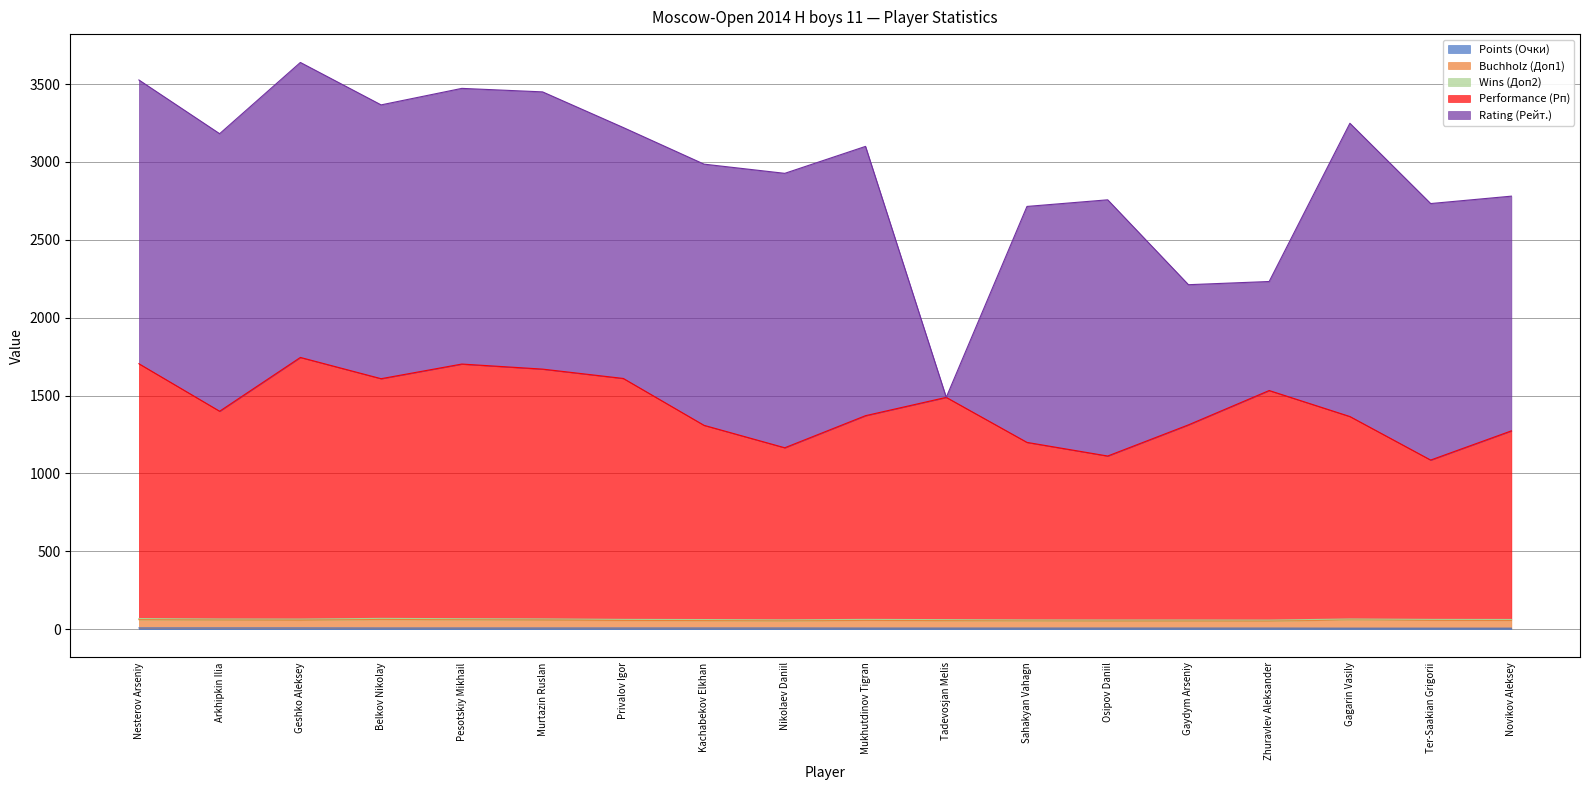

Which has a higher value, Tadevosjan Melis or Novikov Aleksey?

Tadevosjan Melis